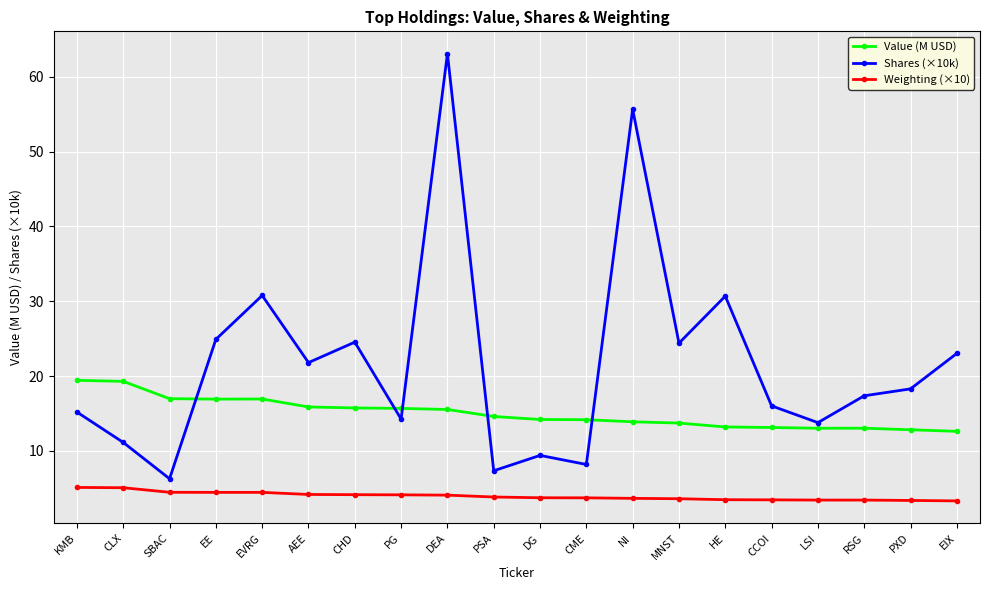

What is the difference between the maximum and minimum values in the Shares (×10k) series?

56.8